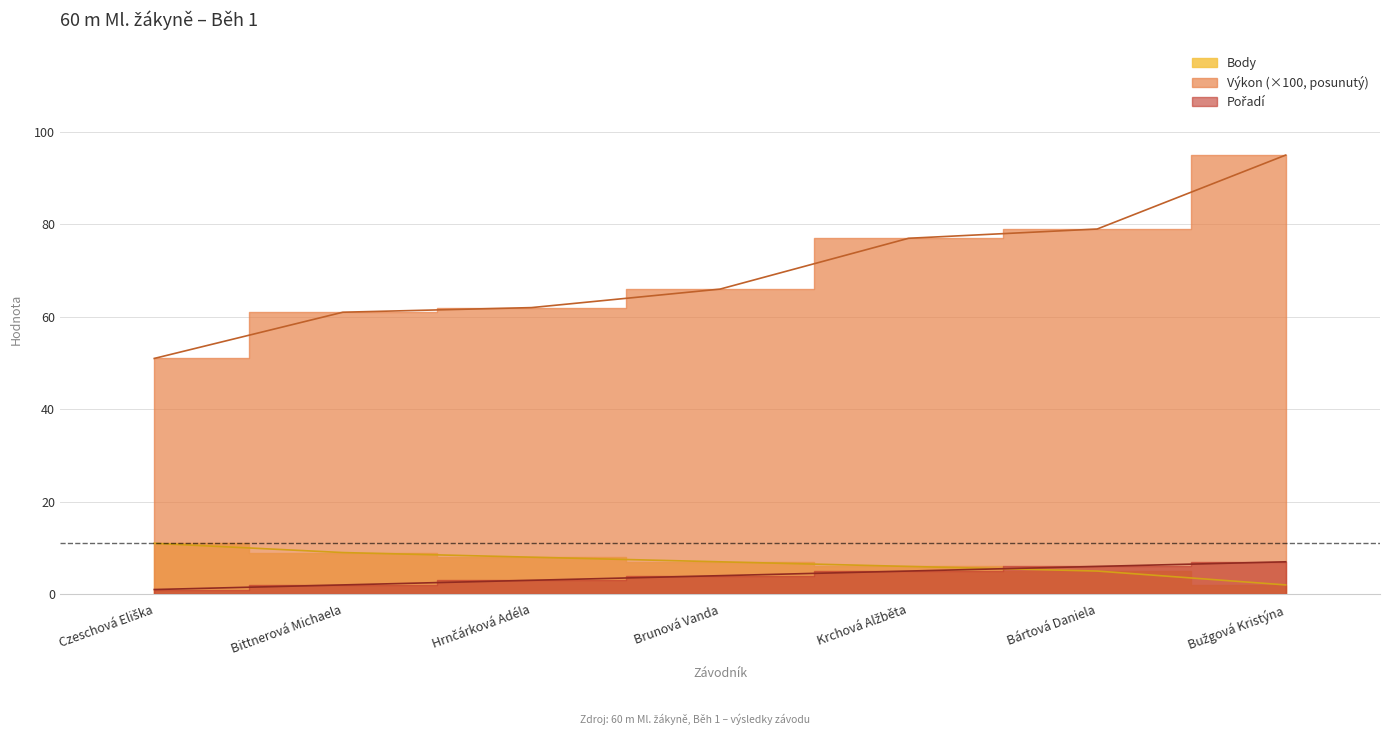

How many lines are shown in the chart?

3